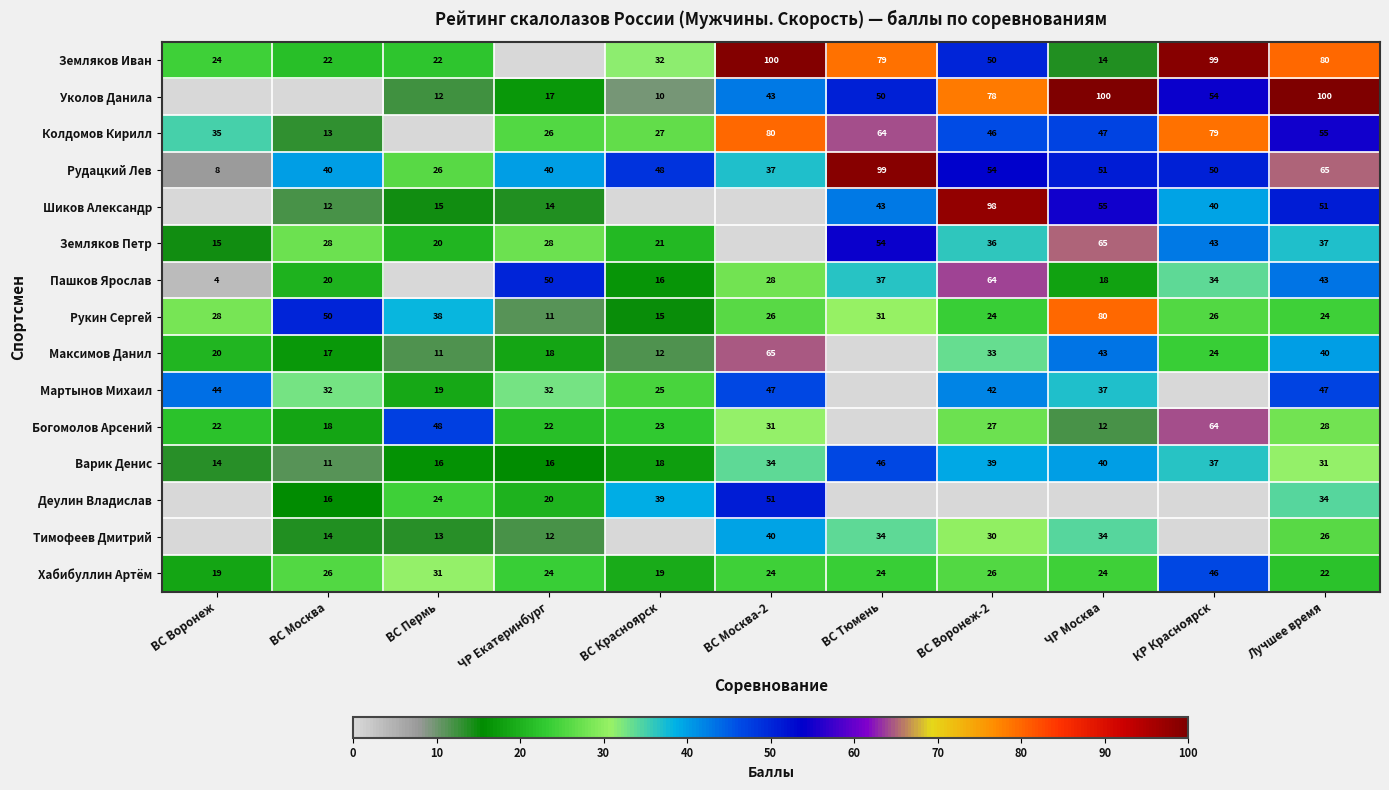

Is it true that Варик Денис equals 39 at ВС Воронеж-2?

True